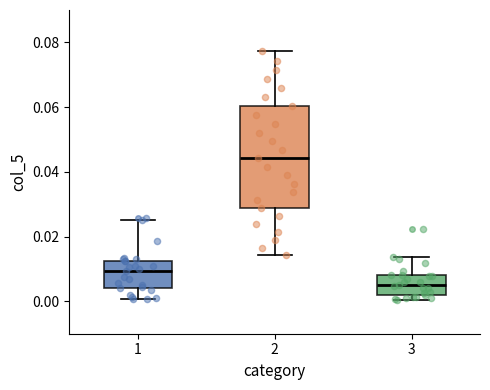

Which box has the lowest median line?

3